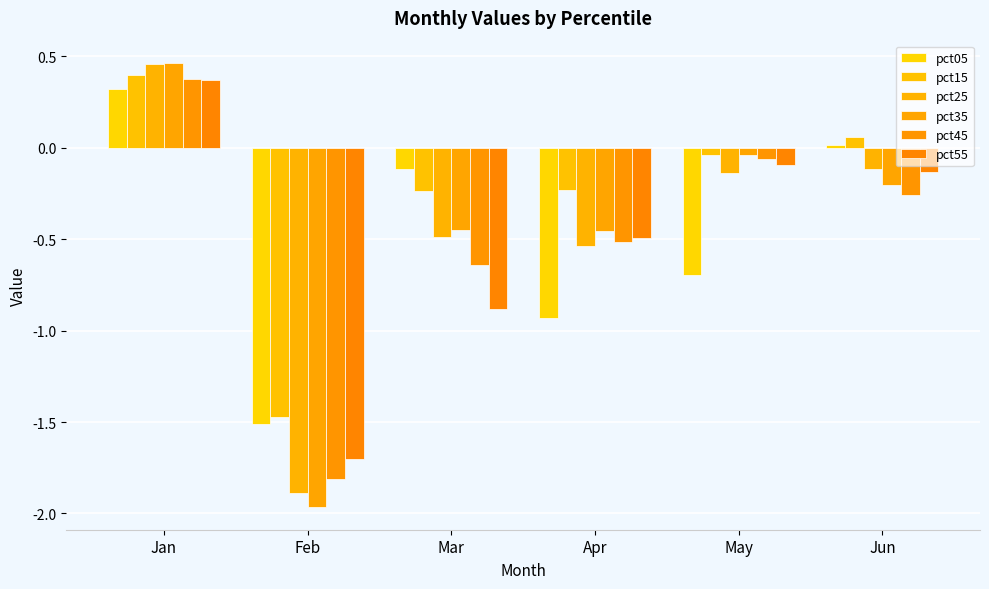

Rank the series by their maximum value, from highest to lowest.

pct35, pct25, pct15, pct45, pct55, pct05